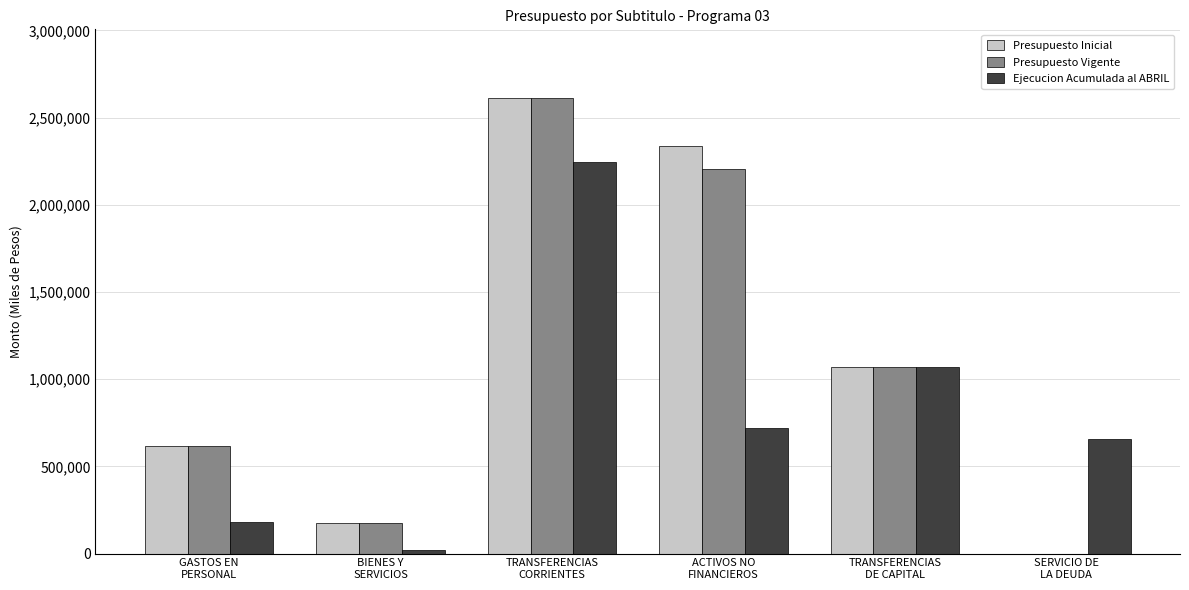

How many categories are shown in the chart?

6